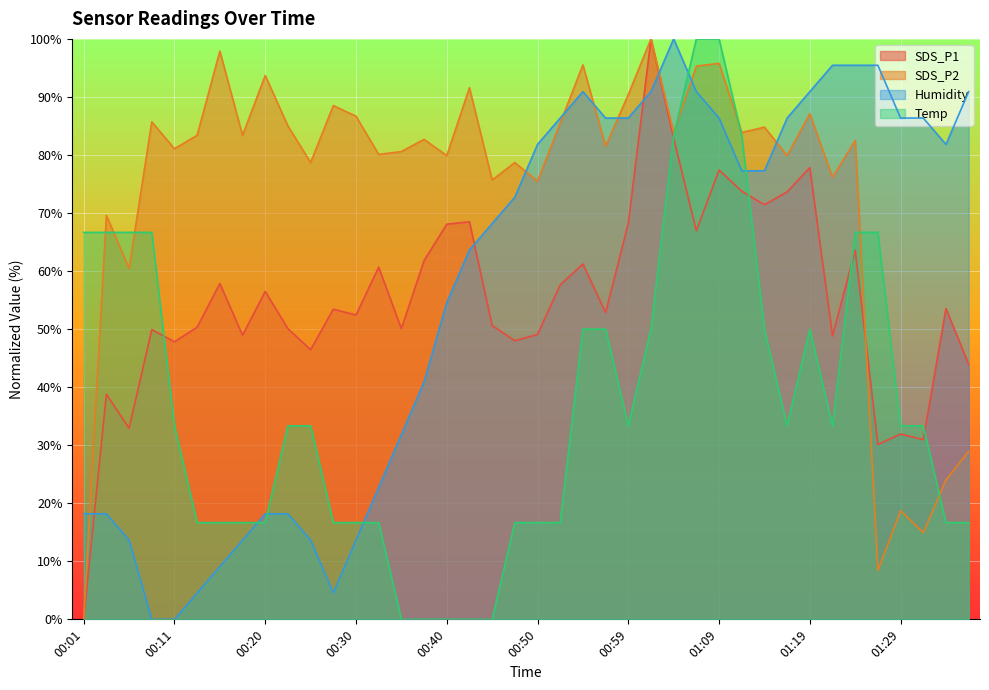

What is the greatest value displayed?

100.0